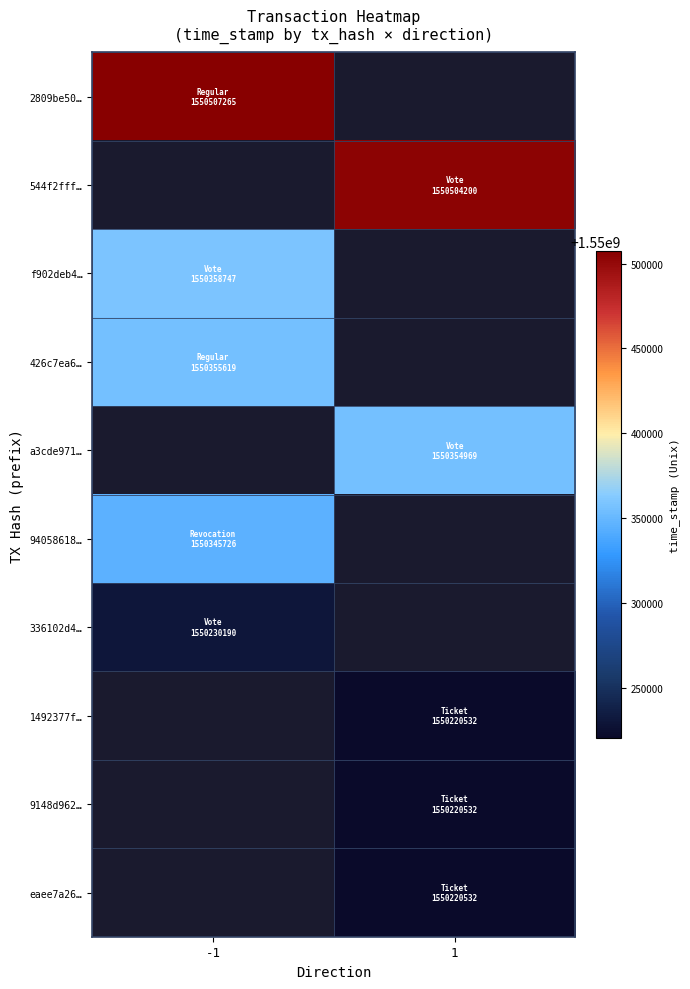

Rank the series by their average value, from highest to lowest.

2809be50…, 544f2fff…, f902deb4…, 426c7ea6…, a3cde971…, 94058618…, 336102d4…, 1492377f…, 9148d962…, eaee7a26…